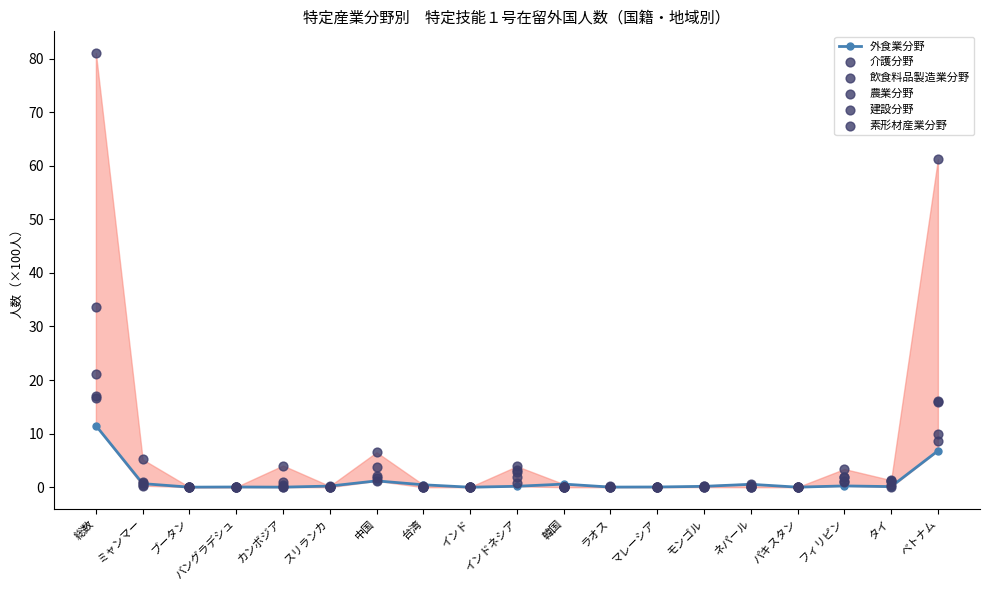

Which series has the largest total across all categories?

飲食料品製造業分野